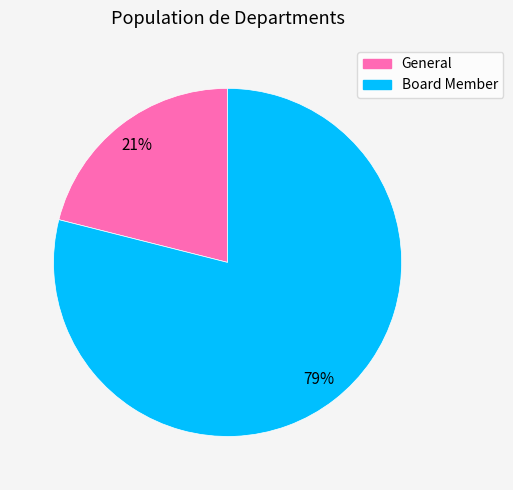

To the nearest percent, what is the combined percentage of Board Member and General?

100%